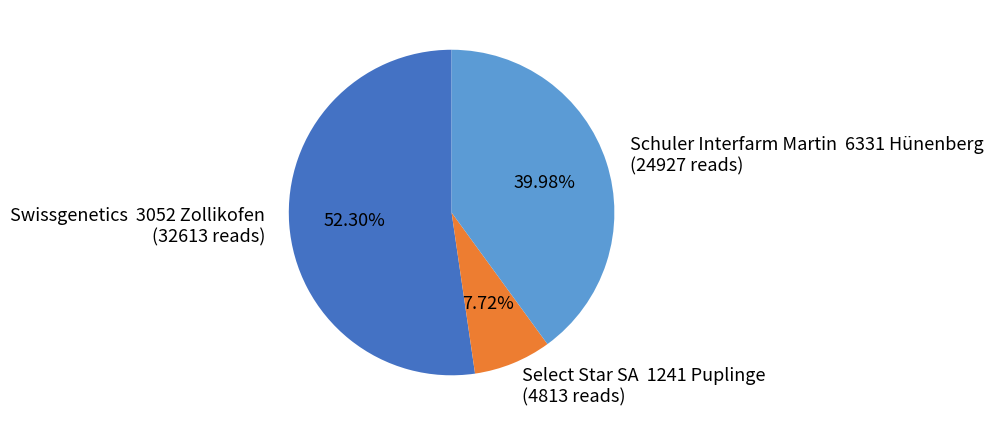

Does any single category account for the majority?

Yes